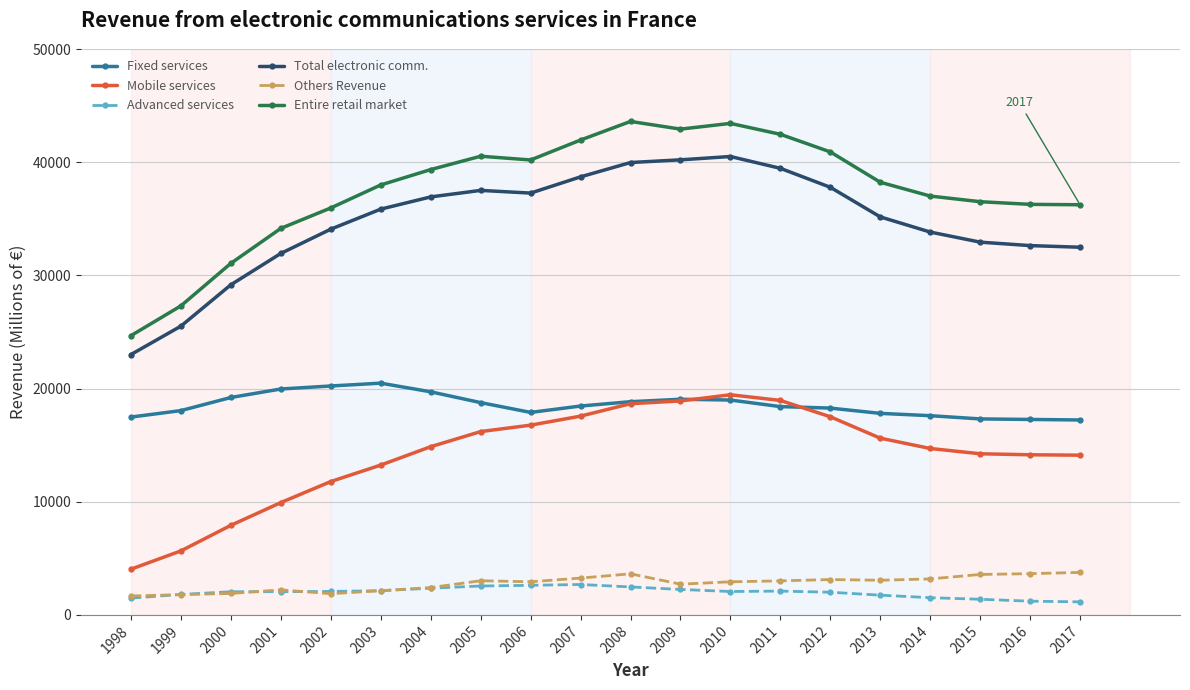

Is this an area chart (filled region under the line)?

No